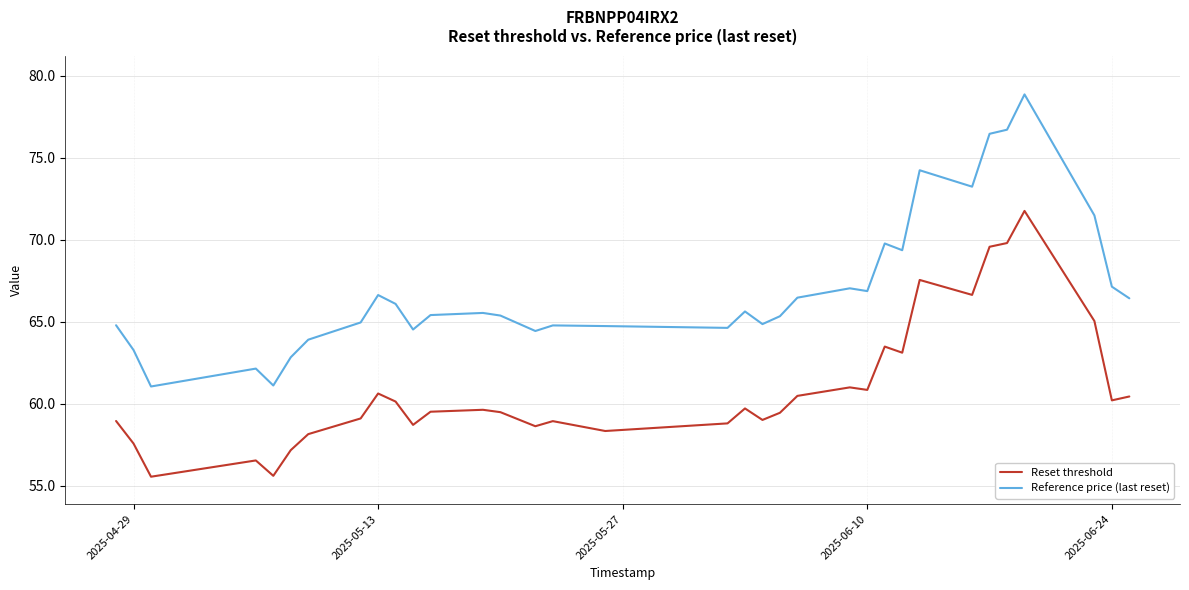

Which series has the widest spread of values?

Reference price (last reset)